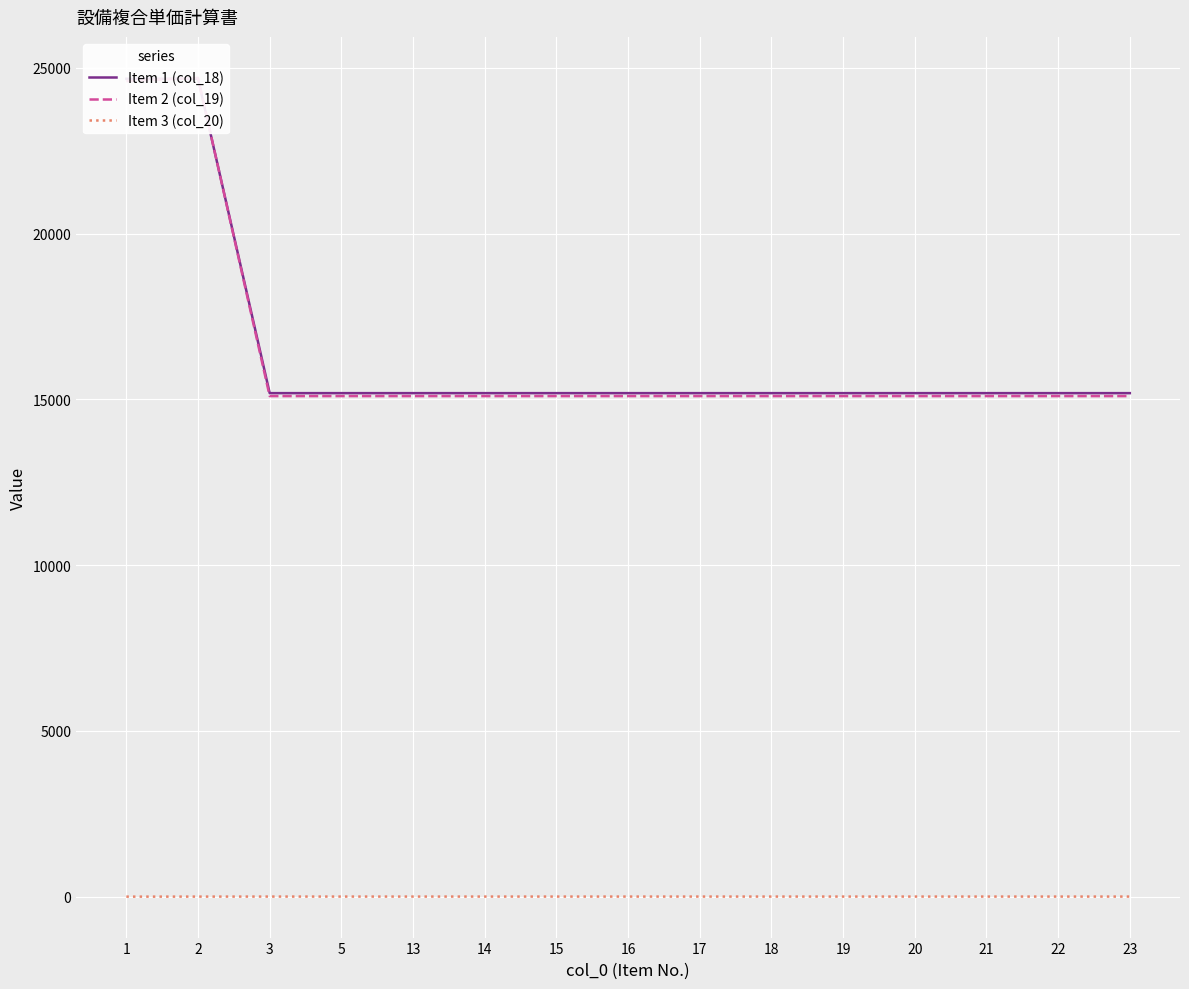

True or false: Item 2 (col_19) and Item 3 (col_20) intersect in this chart.

False